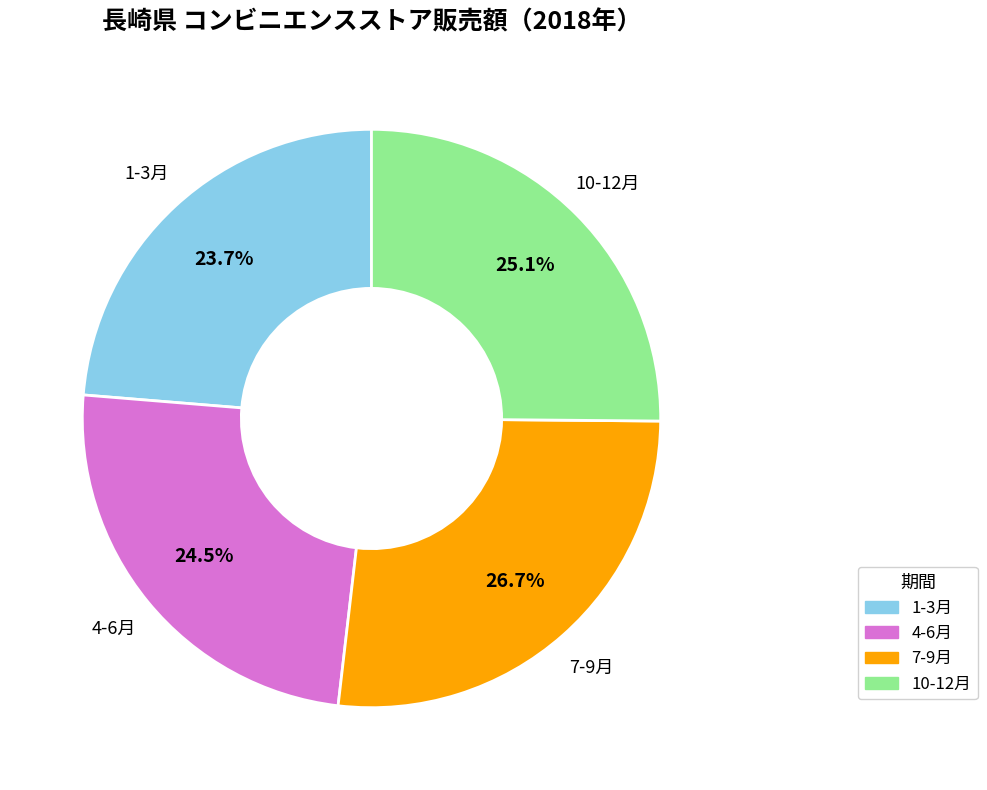

Which category has the biggest portion of the pie?

7-9月